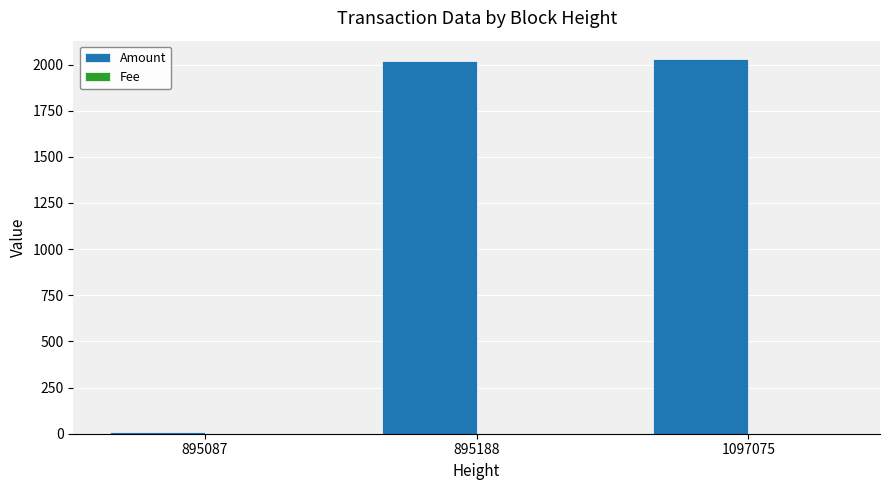

At which label is Amount closest to 1018?

895188